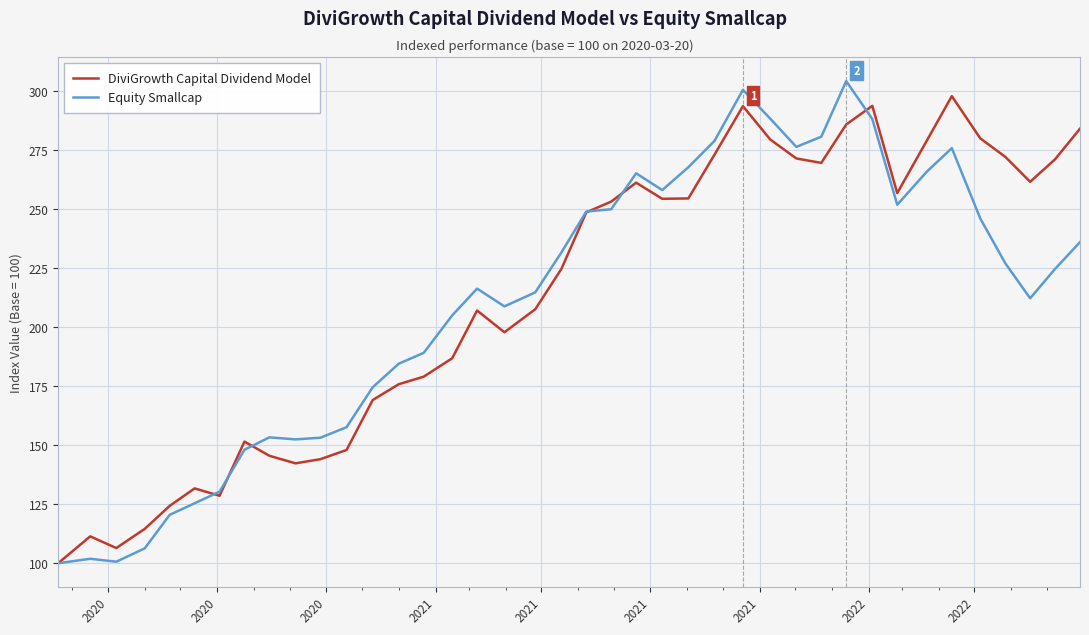

What is the highest value of the Equity Smallcap series?

304.3